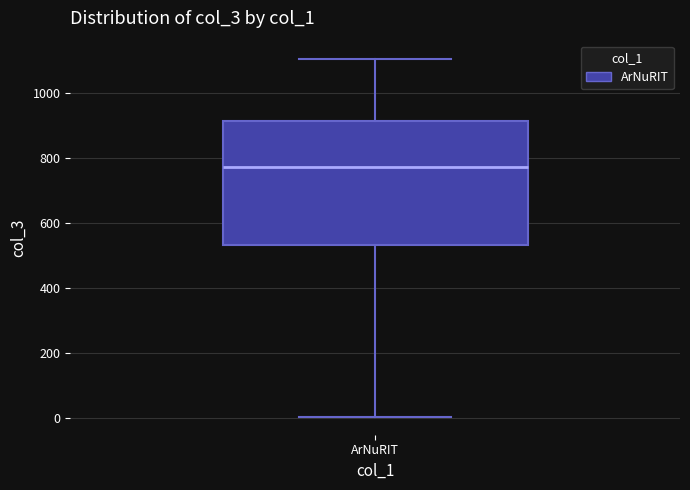

Read this box plot against the y-axis: the position of the median line, the range covered by the box, and the ends of both whiskers. The values are not printed on the chart, so give them approximately, as read against the axis.

median 780, box 540 to 920, whiskers 0 to 1100